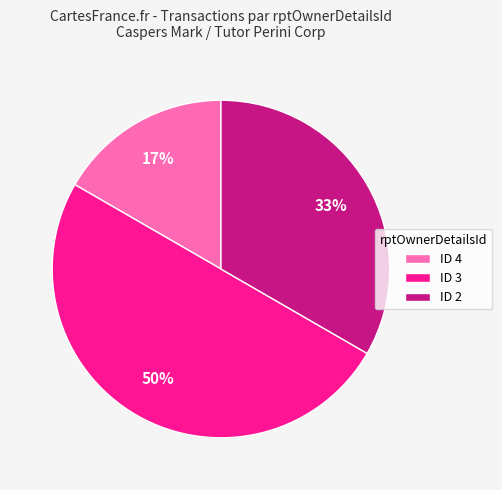

To the nearest percent, what is the difference between the largest and smallest slice percentages?

33%